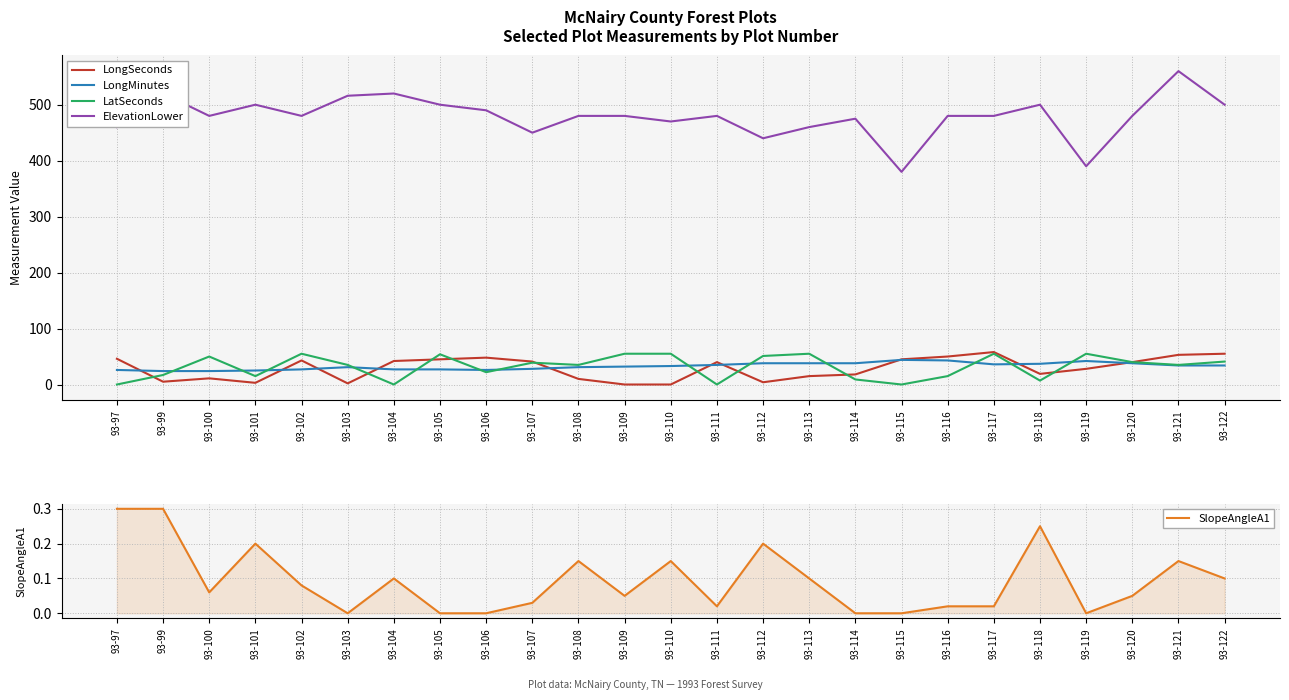

What is the sum of the LatSeconds values at 93-106 and 93-110?

77